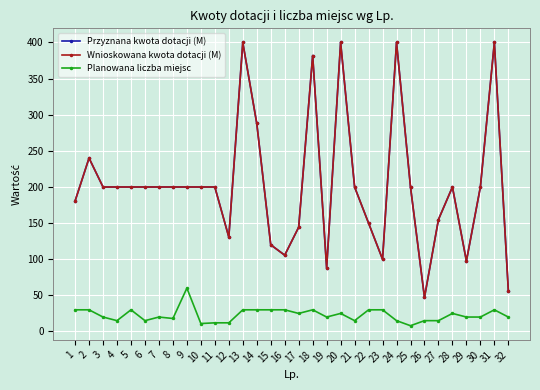

At which category does Wnioskowana kwota dotacji (M) reach its first local valley?

12